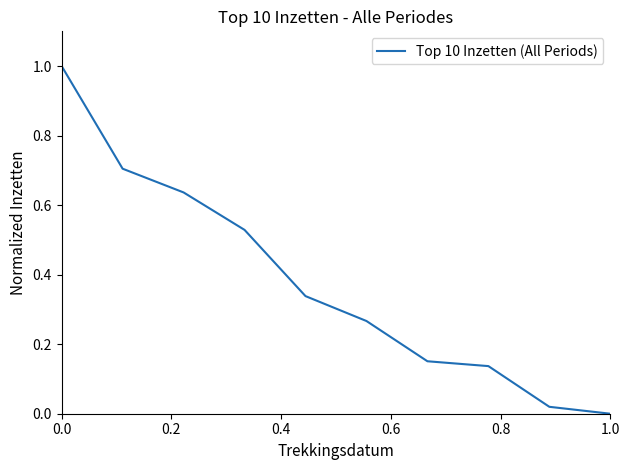

How many values are above zero?

9